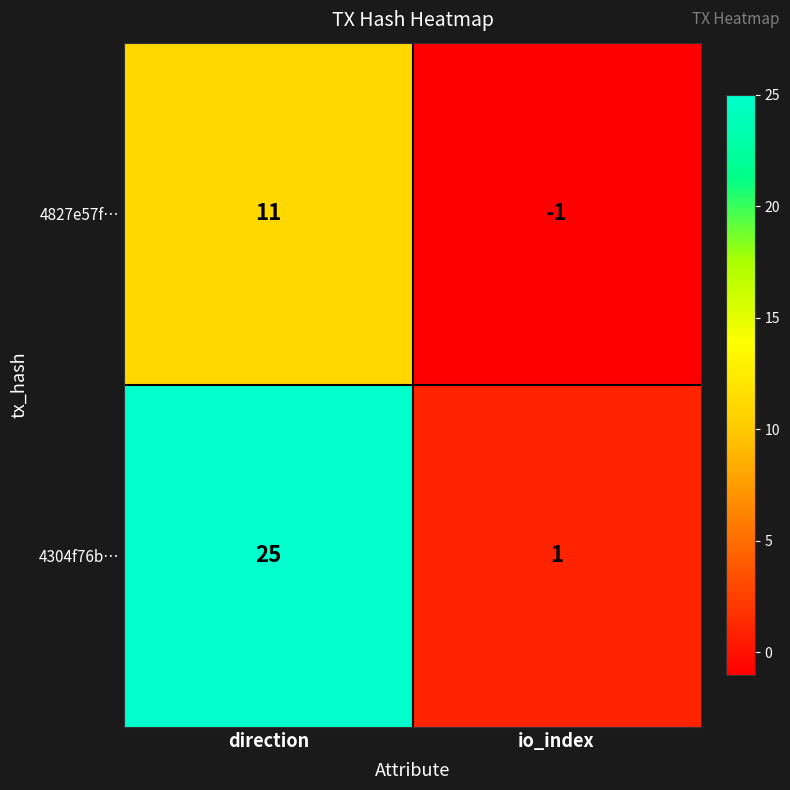

What is the sum of all 4827e57f… values?

10